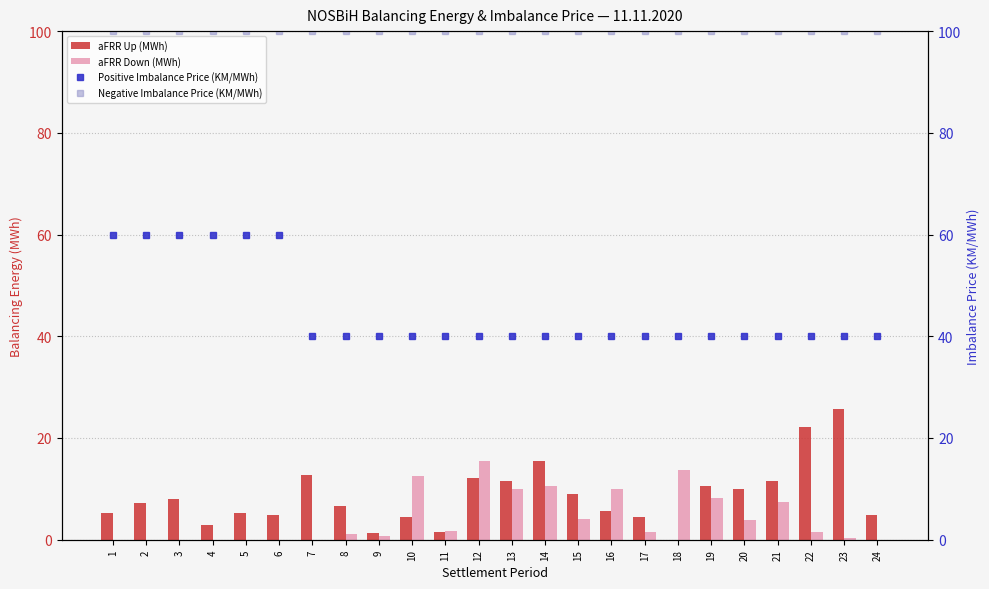

How many categories are shown in the chart?

24